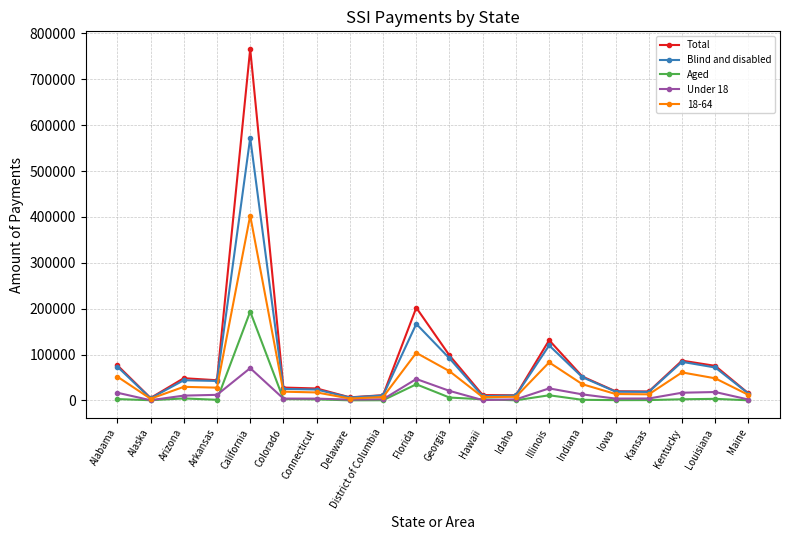

What is the average value of the Under 18 series?

14023